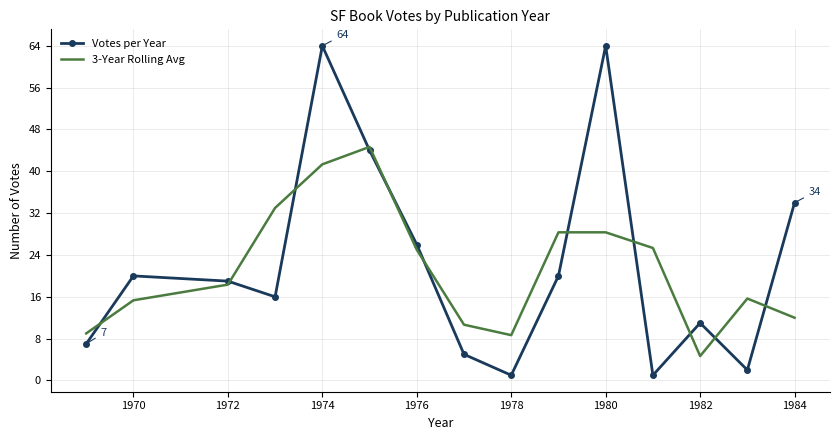

At how many categories does at least one series exceed 45?

2